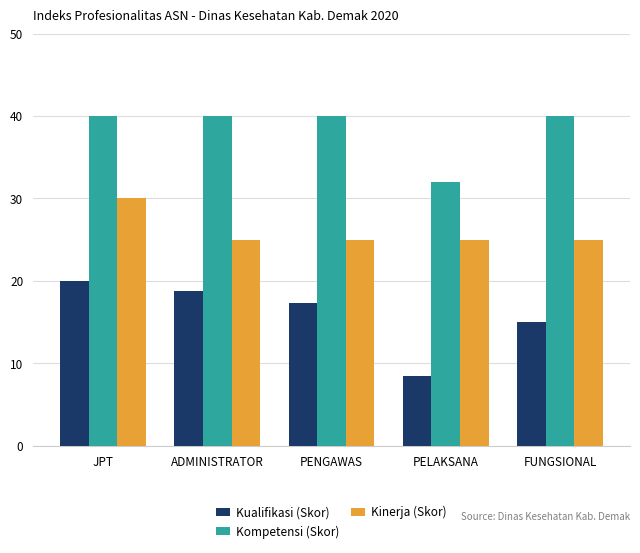

At which label does Kualifikasi (Skor) reach its minimum?

PELAKSANA